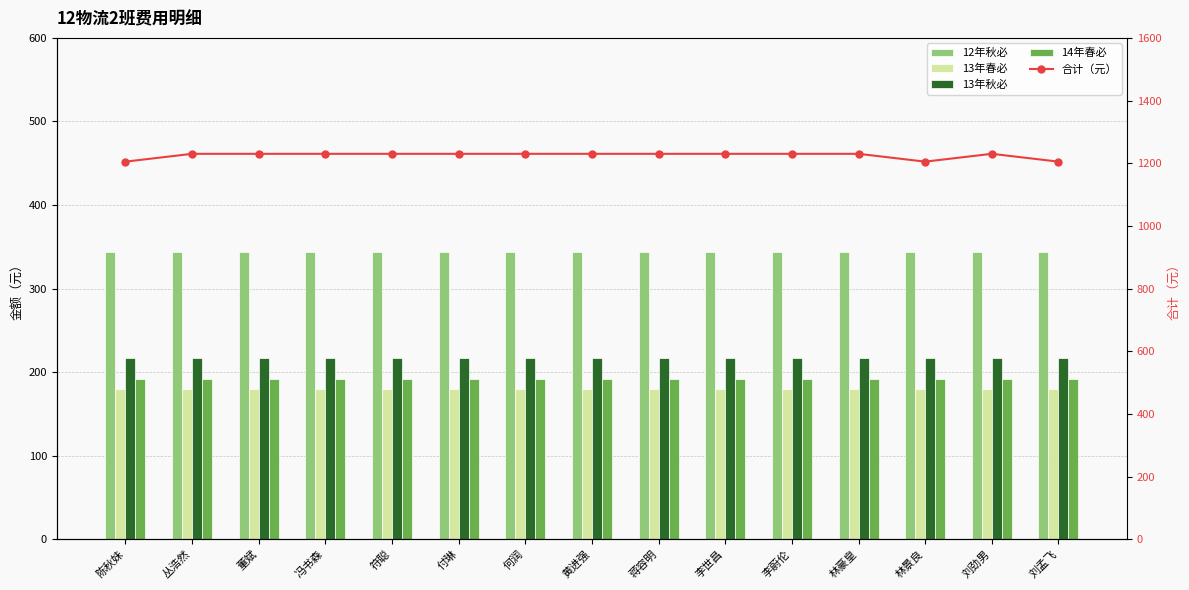

The 14年春必 series shows 192 at 黄进强. True or false?

True